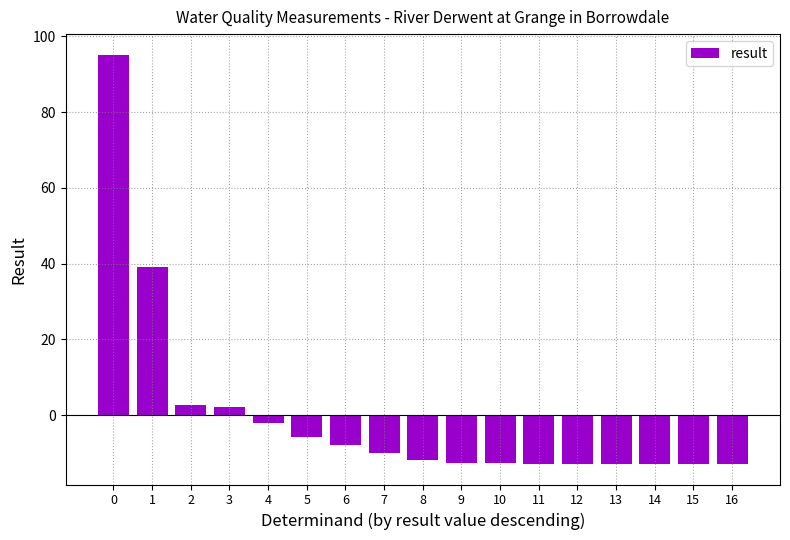

Is it true that the value at 12 is -4.6?

False